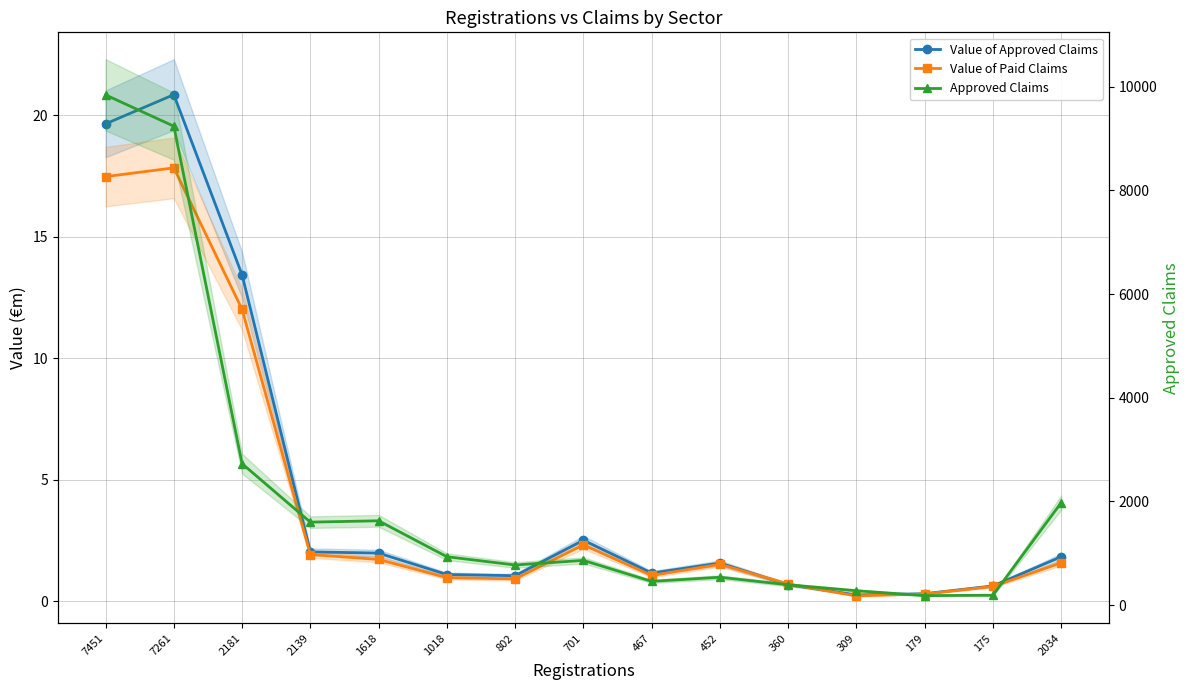

What is the sum of all Approved Claims values?

31614.0